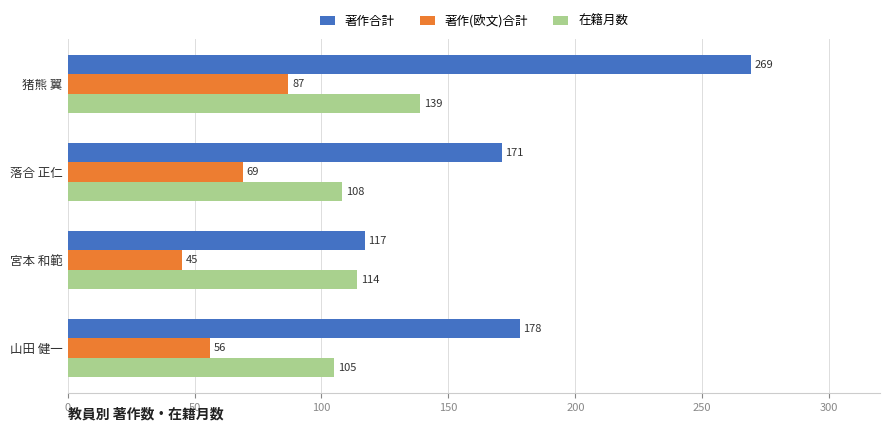

List the labels in order of 著作合計 value, smallest first.

宮本 和範, 落合 正仁, 山田 健一, 猪熊 翼